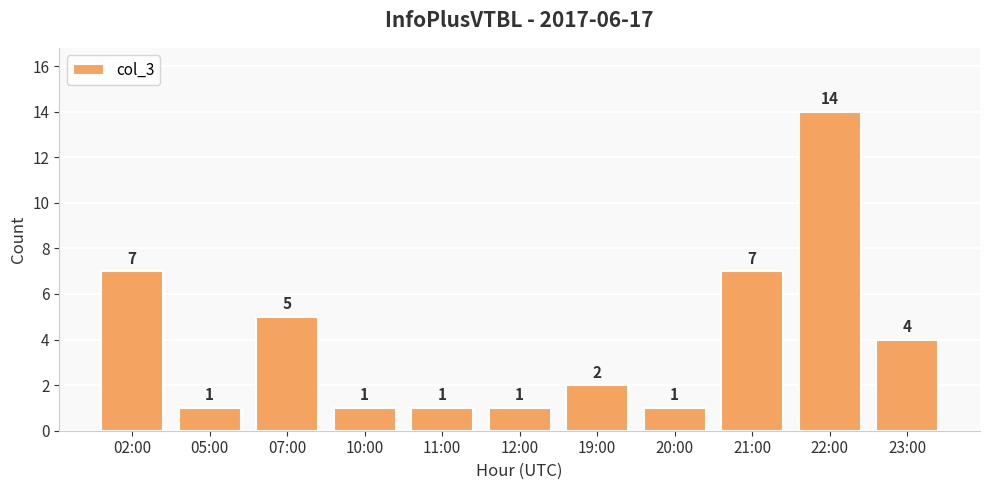

How many bars are there in total?

11